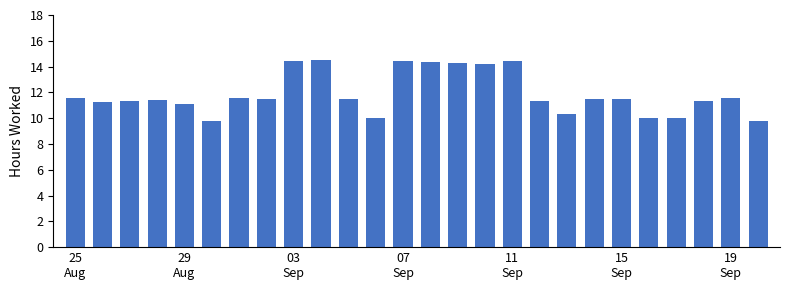

What is the sum of all values?

309.0